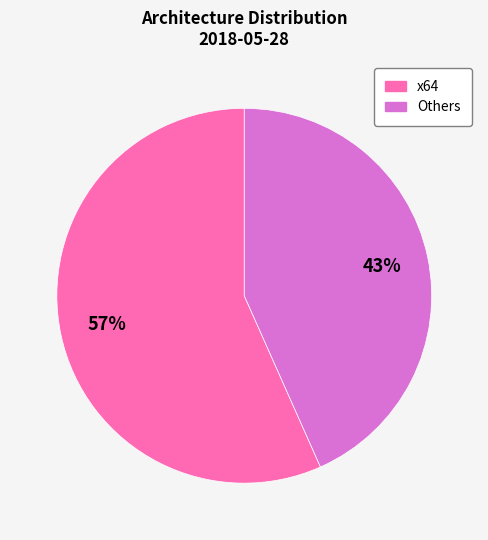

How many slices are in this pie chart?

2